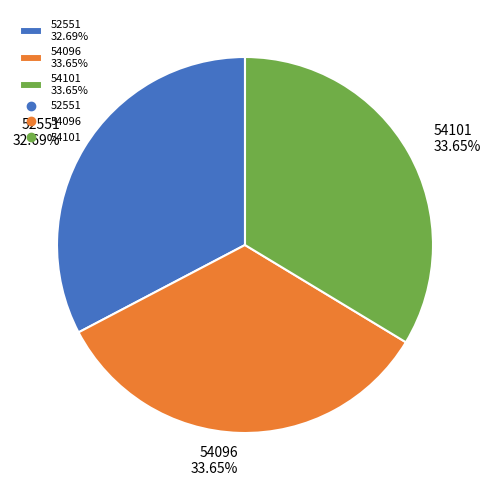

What is the smallest slice in the pie chart?

52551